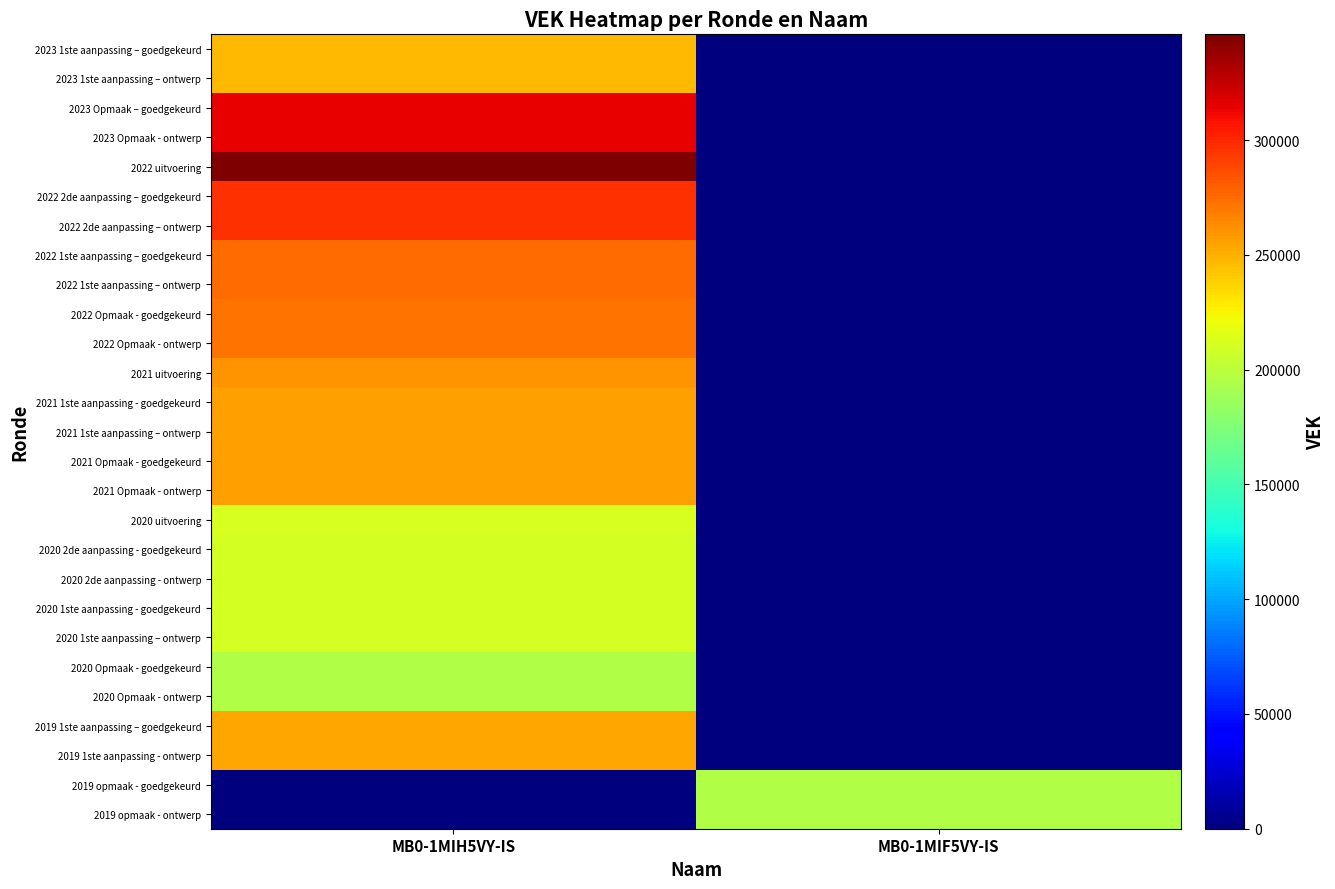

At which category does the chart reach its minimum across all series?

MB0-1MIF5VY-IS